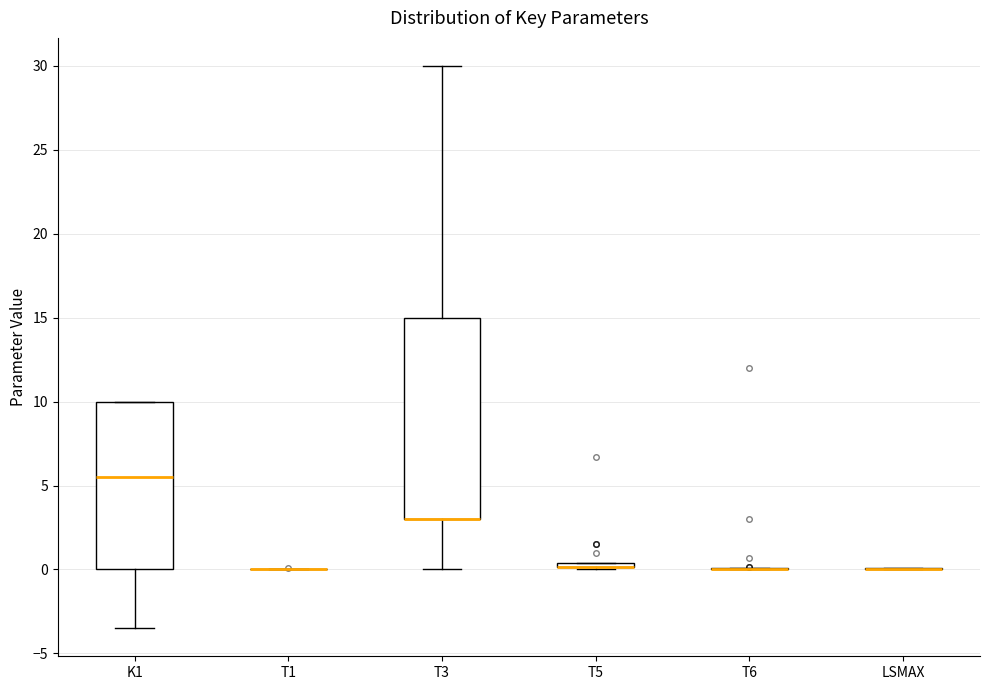

Comparing the boxes themselves (not the whiskers), which one is the tallest?

T3